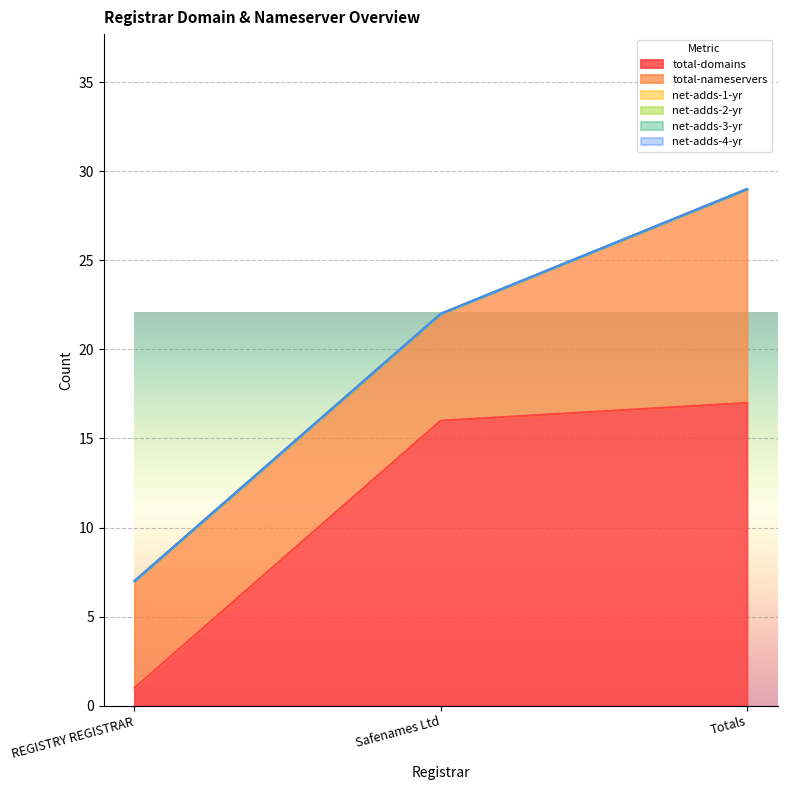

At which category is the sum across all series the highest?

Totals